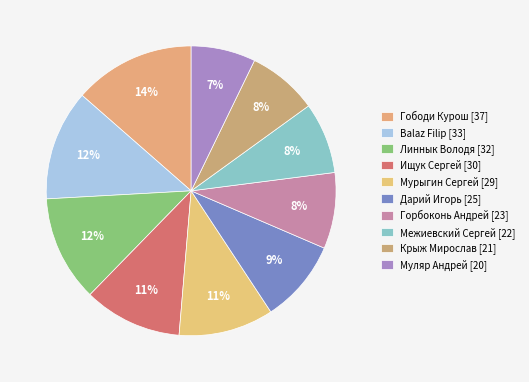

The Линнык Володя slice represents 2% of the pie. True or false?

False